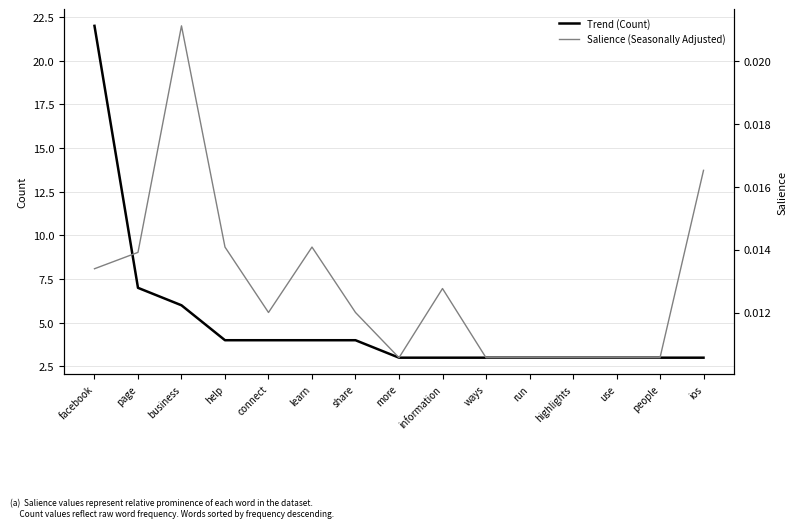

True or false: Trend (Count) and Salience (Seasonally Adjusted) intersect in this chart.

False